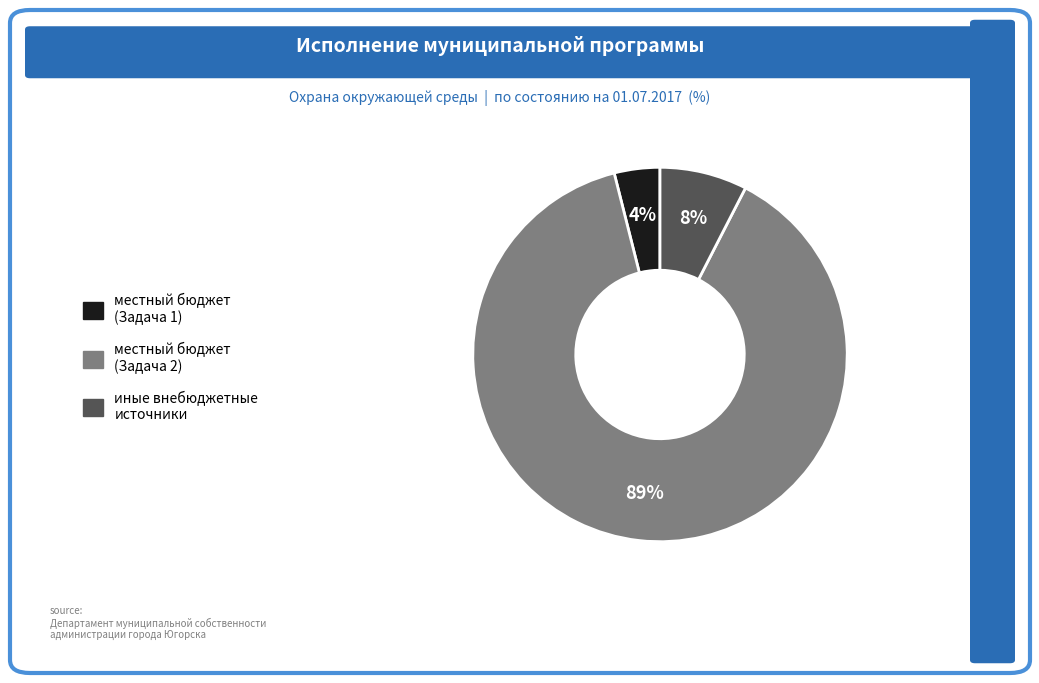

Count the number of slices in the pie.

3